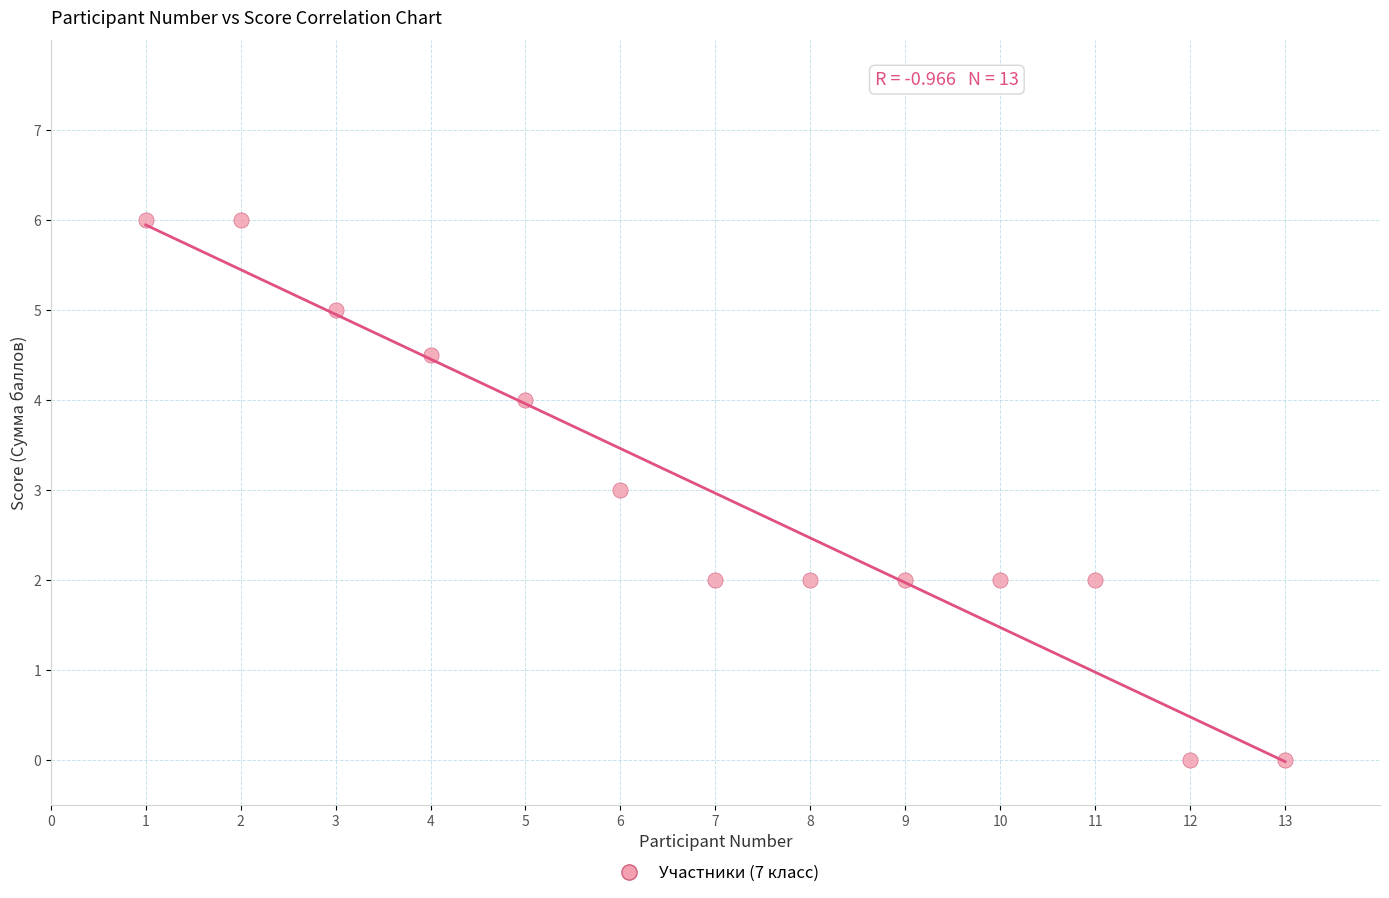

What is the range of Y values (max minus min)?

6.0